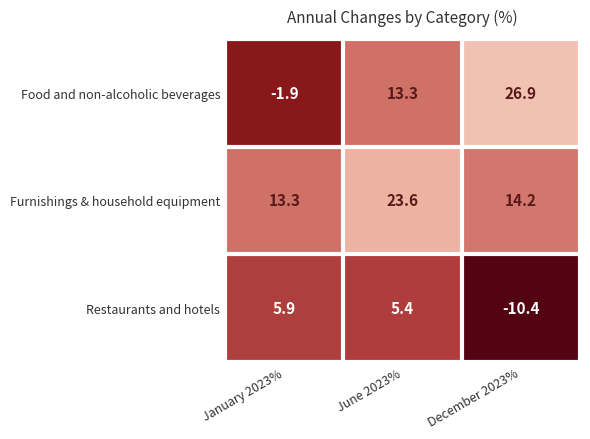

At which label is Furnishings & household equipment closest to 18?

December 2023%